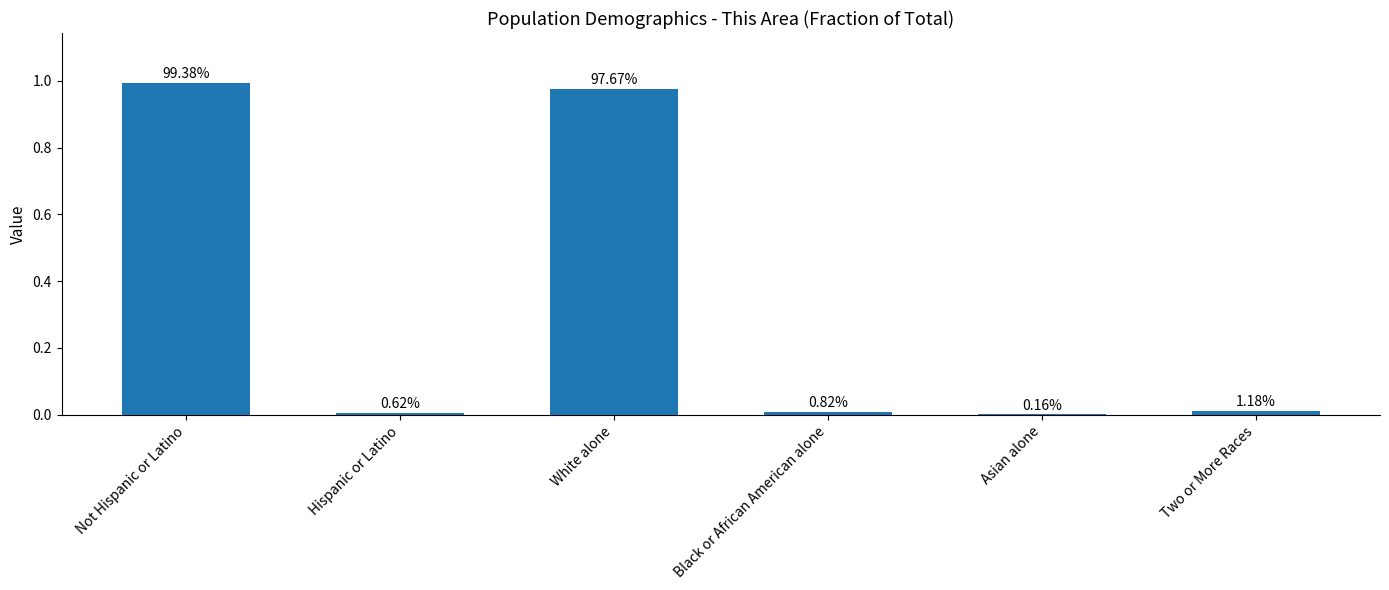

What is the greatest value displayed?

1.0